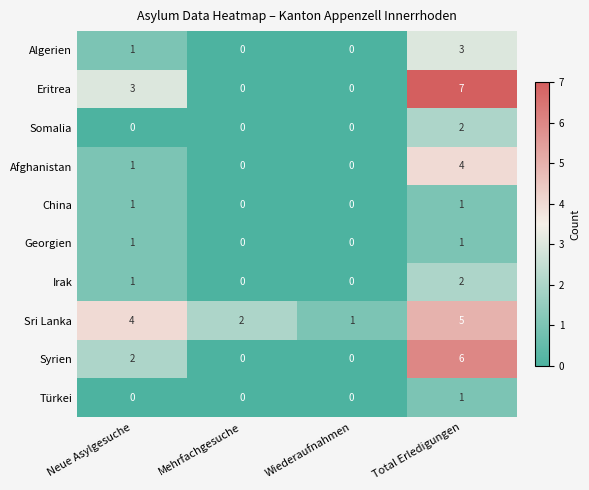

What is the maximum value shown in the chart?

7